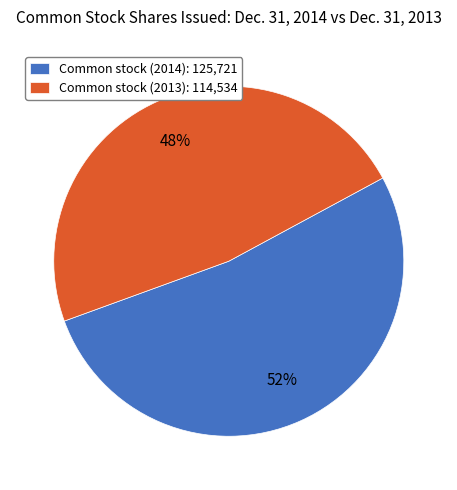

To the nearest percent, what is the average slice percentage?

50%